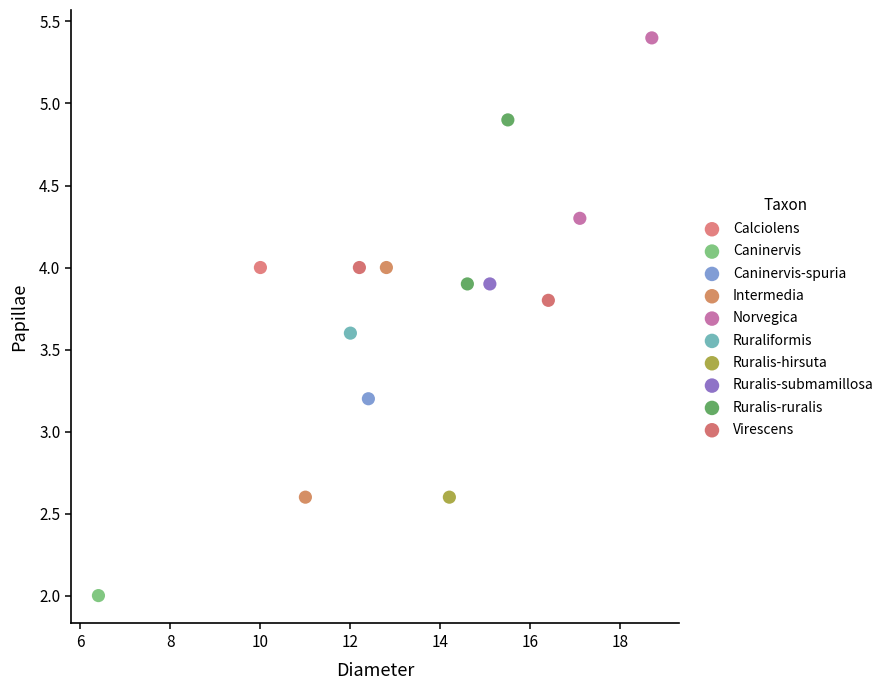

Which series contains the lowest Y value?

Caninervis